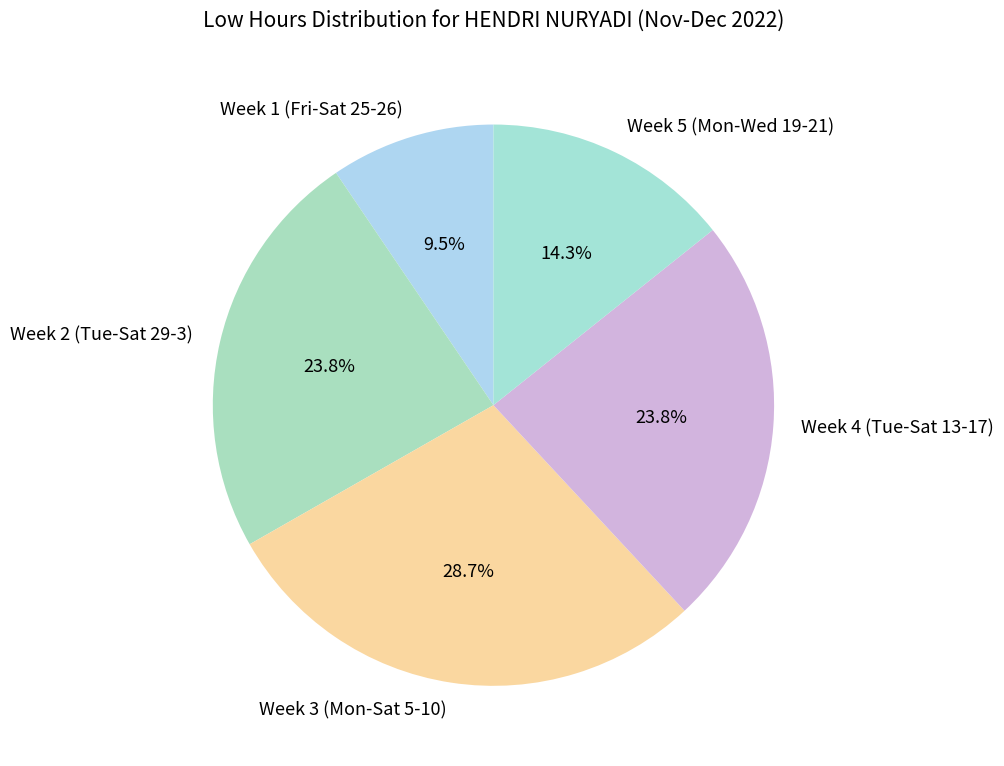

What is the smallest slice in the pie chart?

Week 1 (Fri-Sat 25-26)